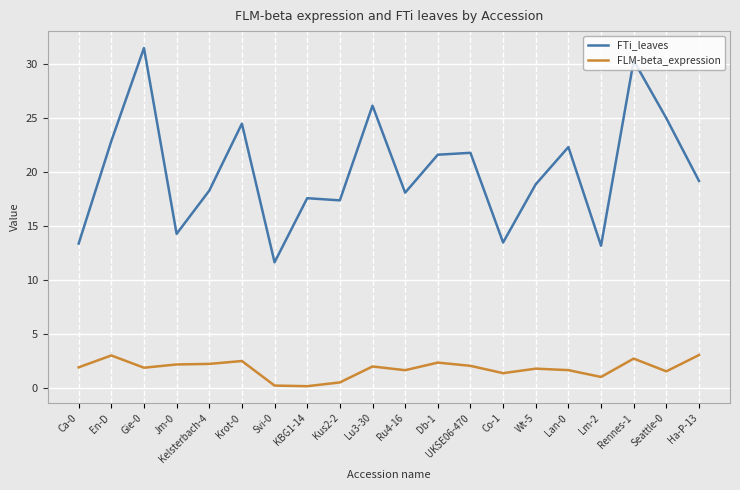

Between Ca-0 and Svi-0, which series saw the biggest shift?

FTi_leaves